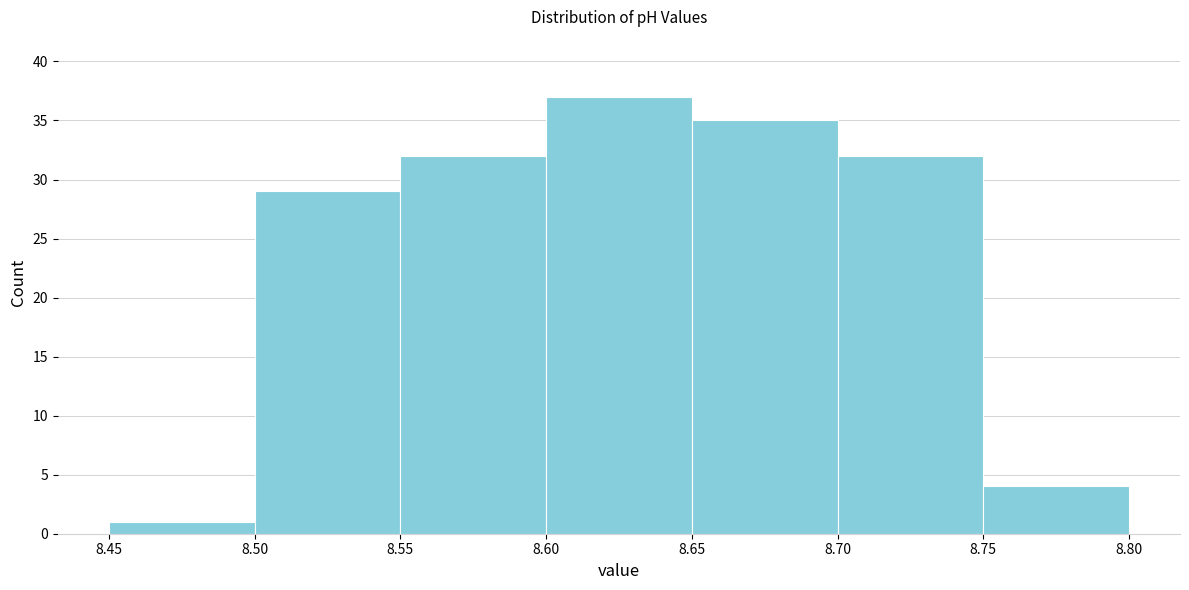

How tall is the bar that spans 8.70 to 8.75 on the x-axis? The values are not printed on the chart, so give them approximately, as read against the axis.

32